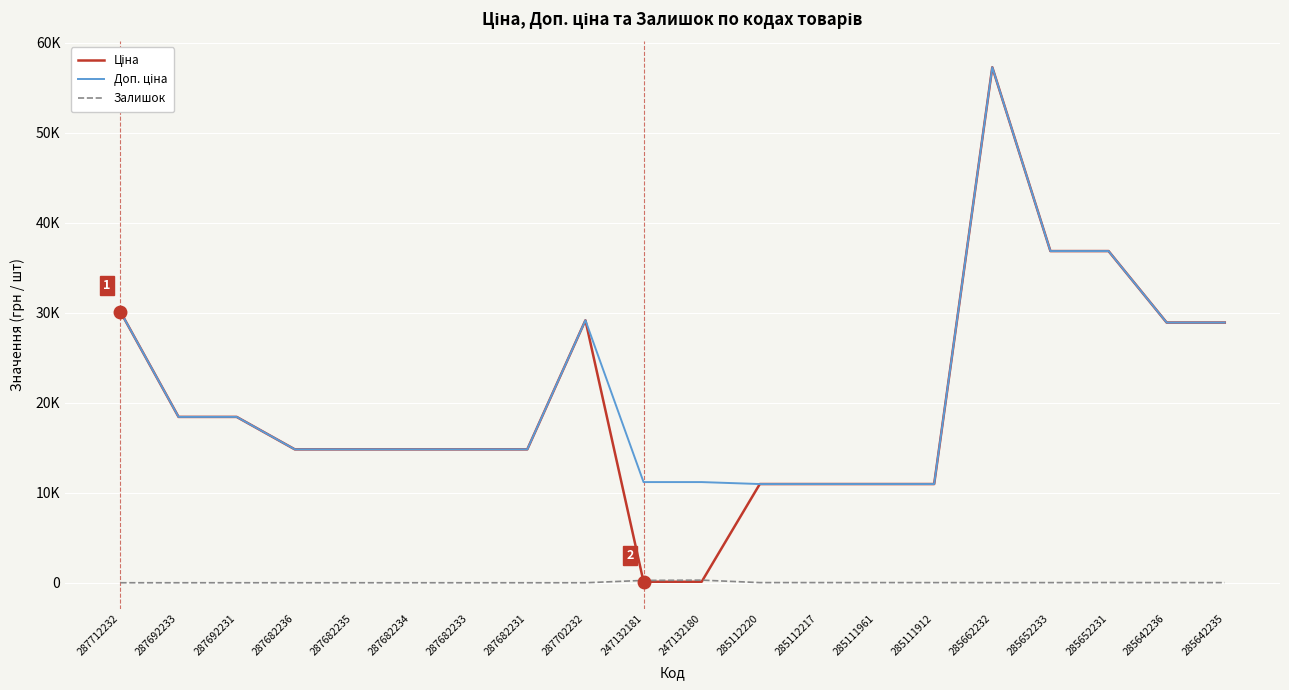

True or false: Доп. ціна and Залишок cross at least once.

False